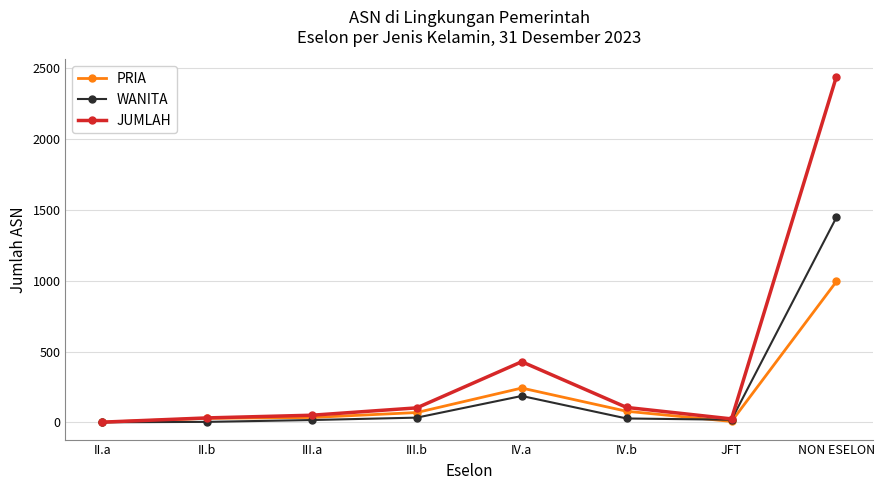

True or false: PRIA has more than 2 interior local peaks.

False